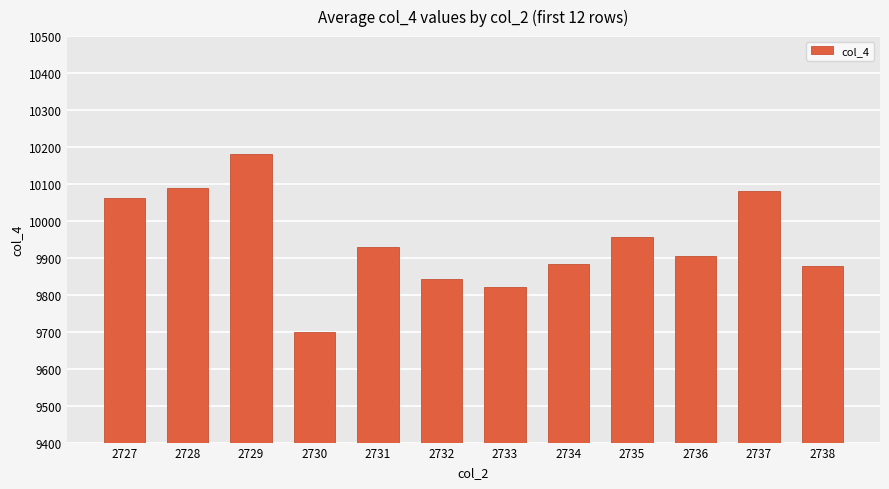

Approximately how many times larger is the value at 2727 compared to 2735?

1.0